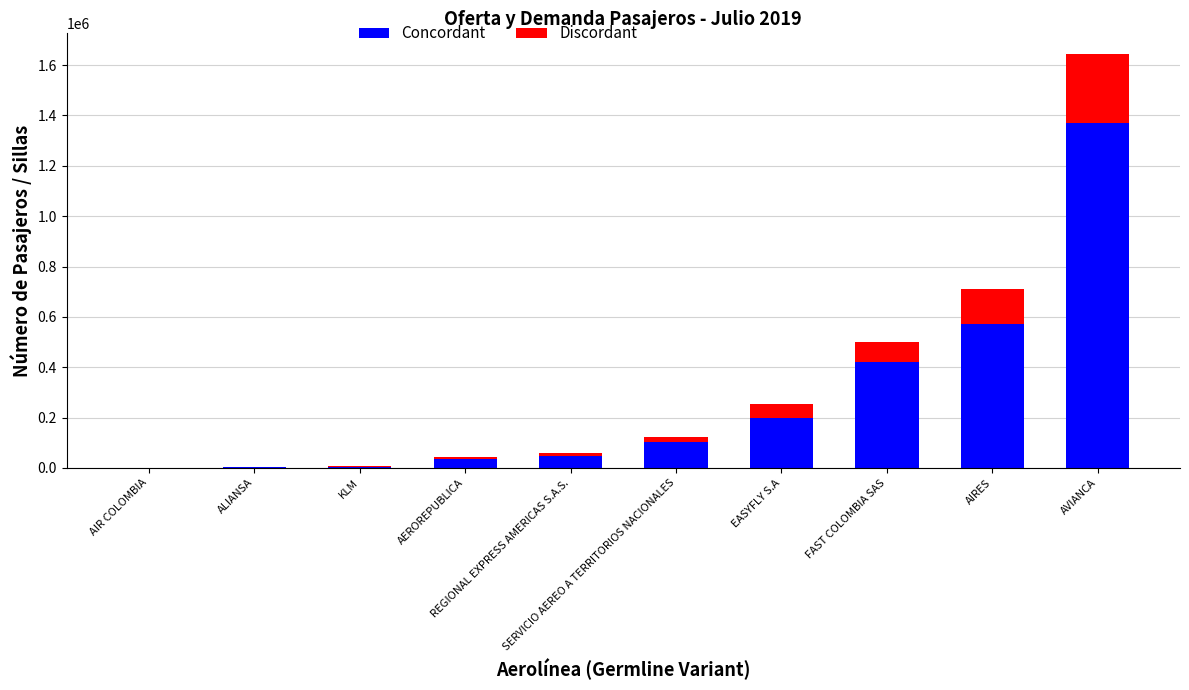

What is the maximum value for Concordant?

1369007